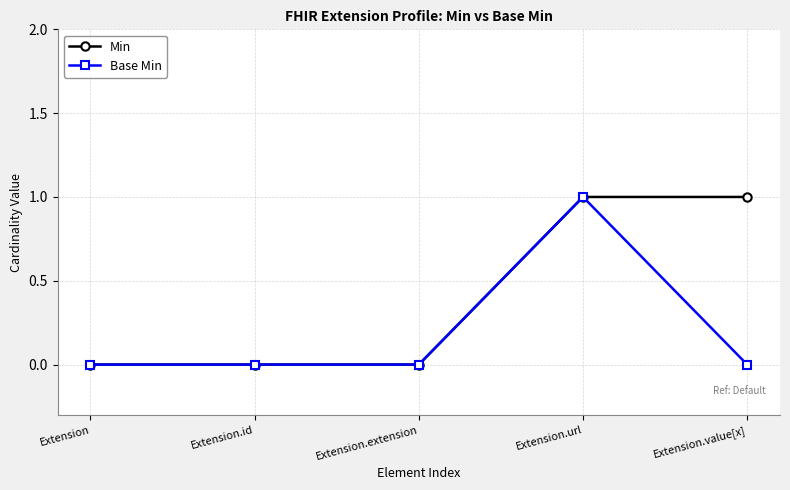

True or false: Base Min has more than 0 points higher than both neighbors.

True